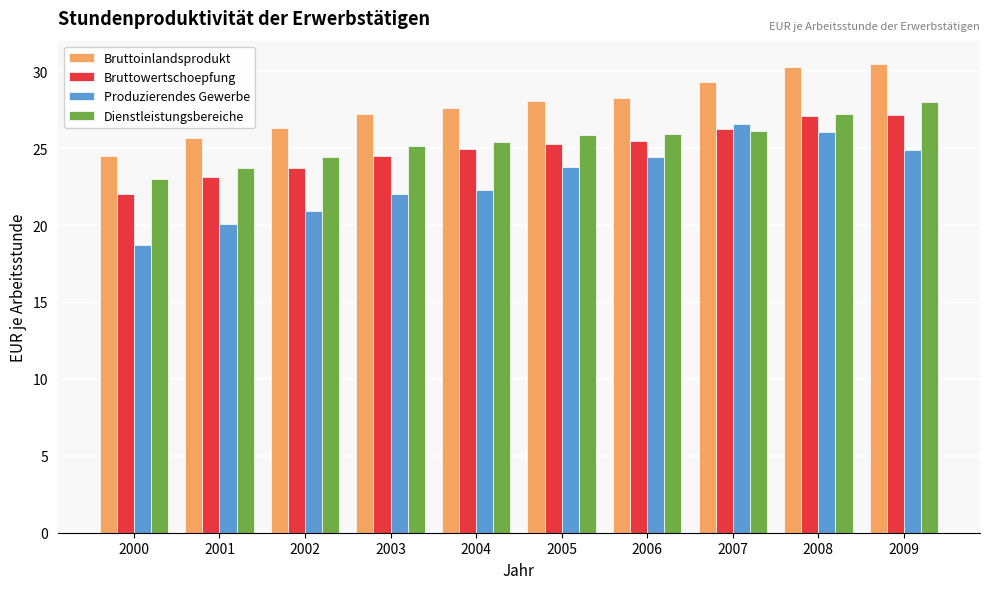

At which category does the chart reach its minimum across all series?

2000